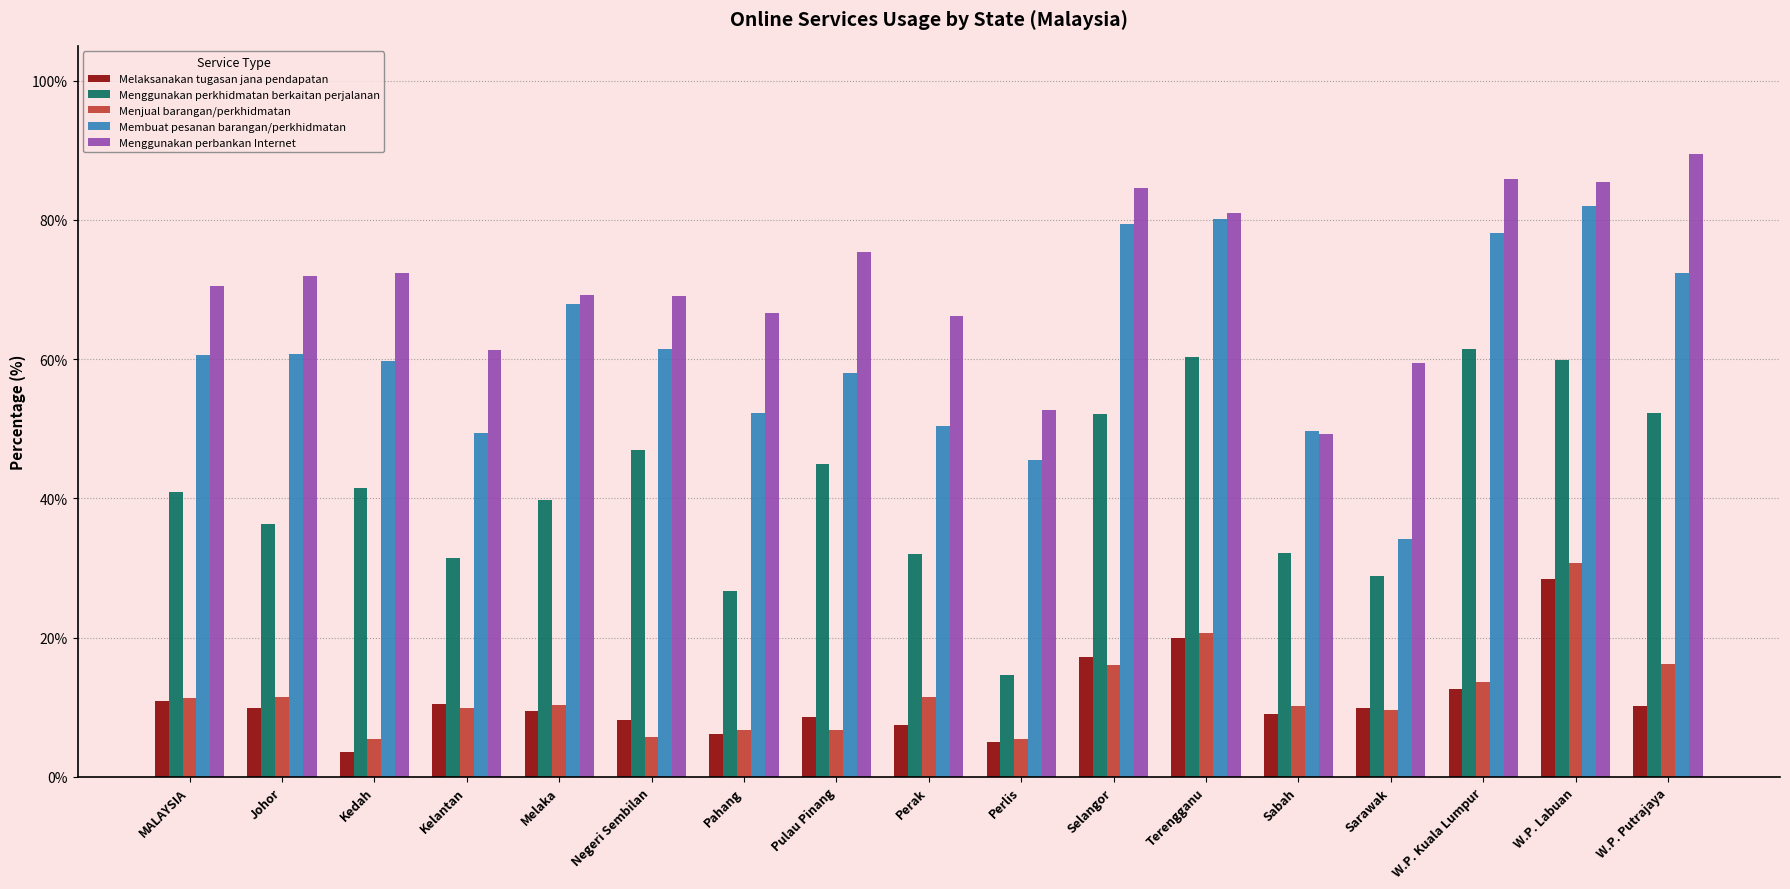

What is the highest value of the Menggunakan perkhidmatan berkaitan perjalanan series?

61.4